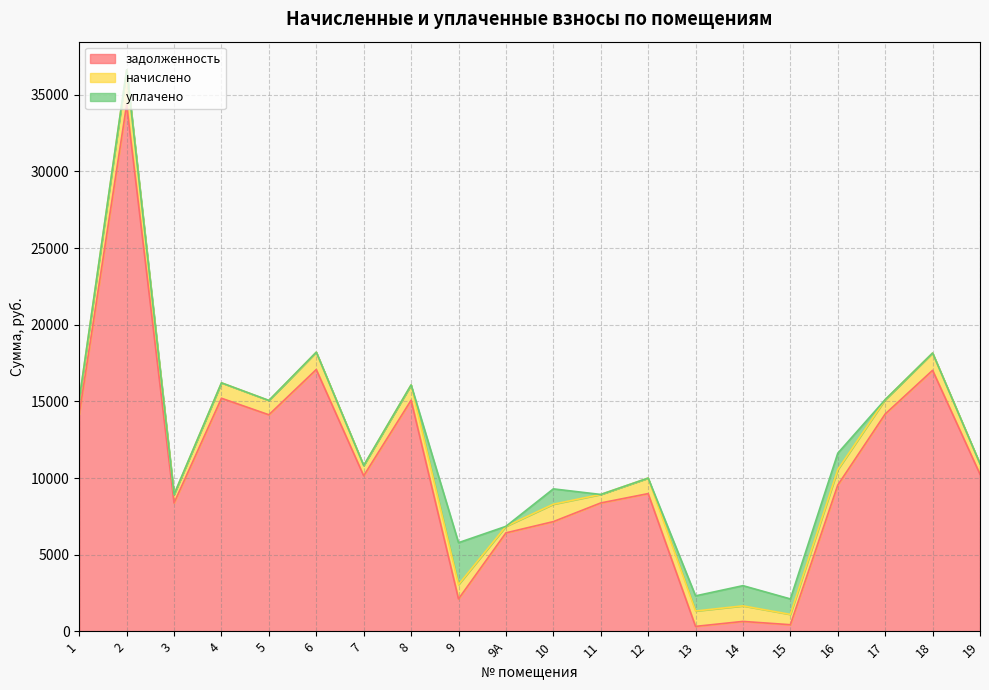

What position from the left is 4?

4